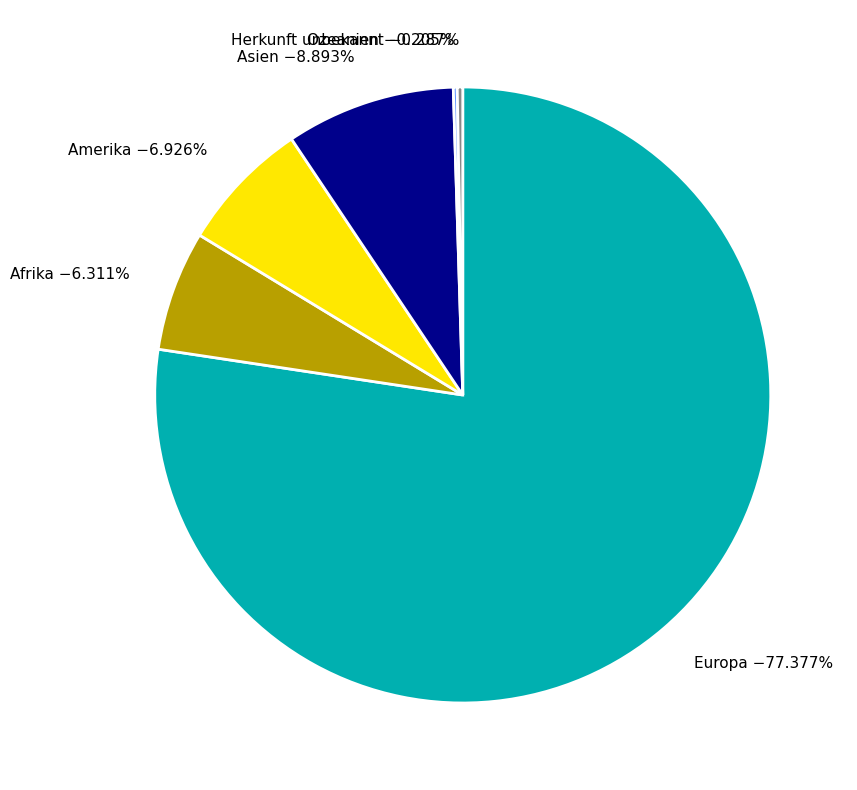

Combined, do Asien −8.893% and Herkunft unbekannt −0.287% account for over 50%?

No